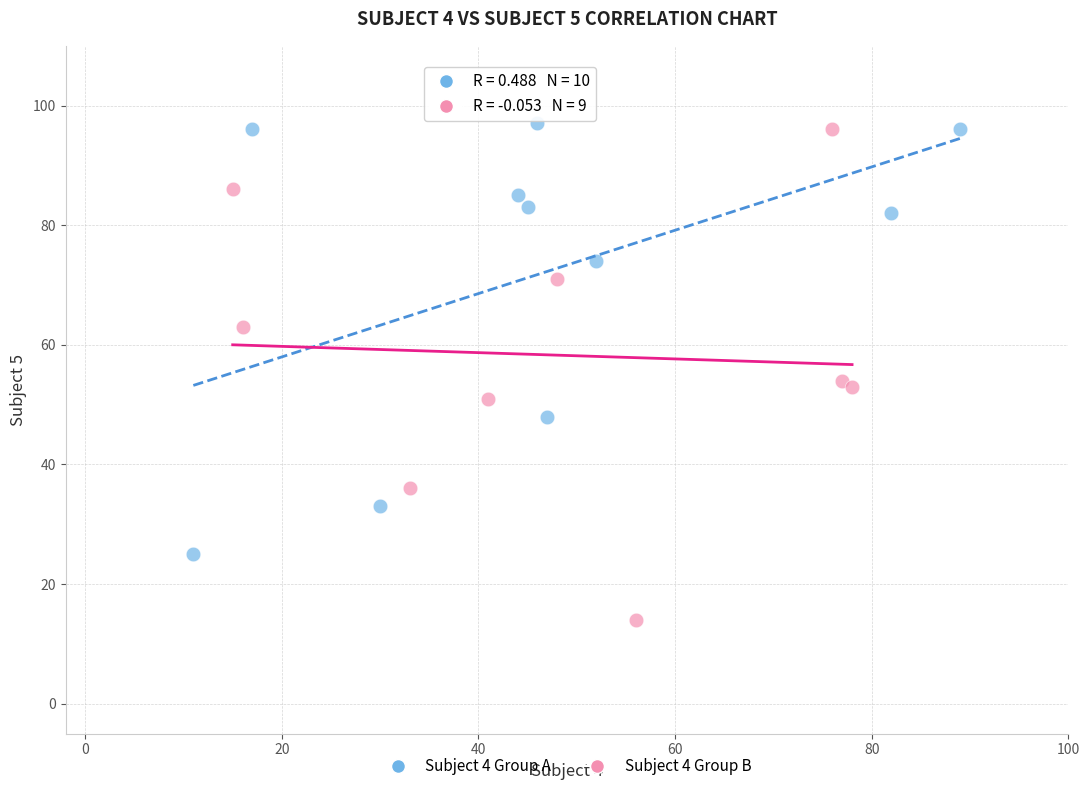

Which series contains the lowest Y value?

Subject 4 Group B